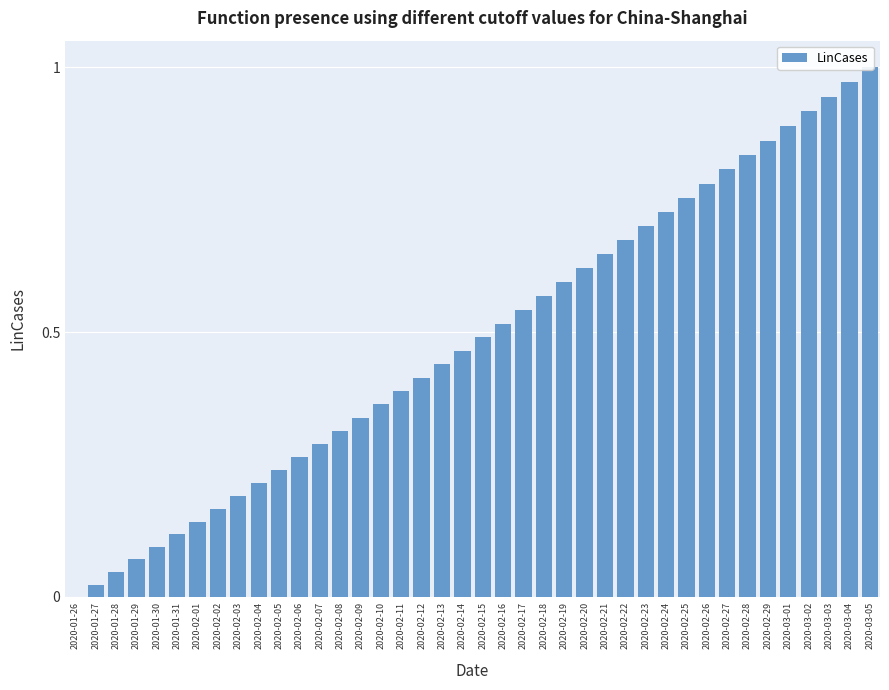

What is the average value?

0.5